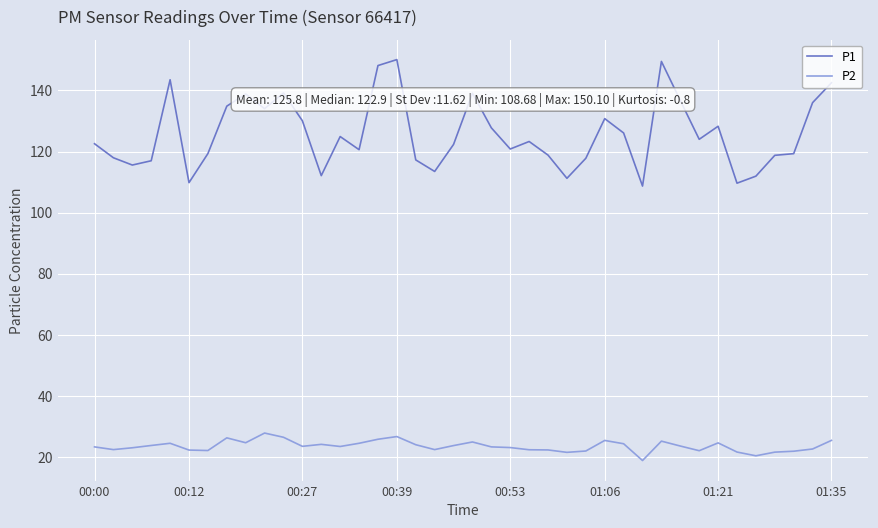

True or false: P1 and P2 cross at least once.

False